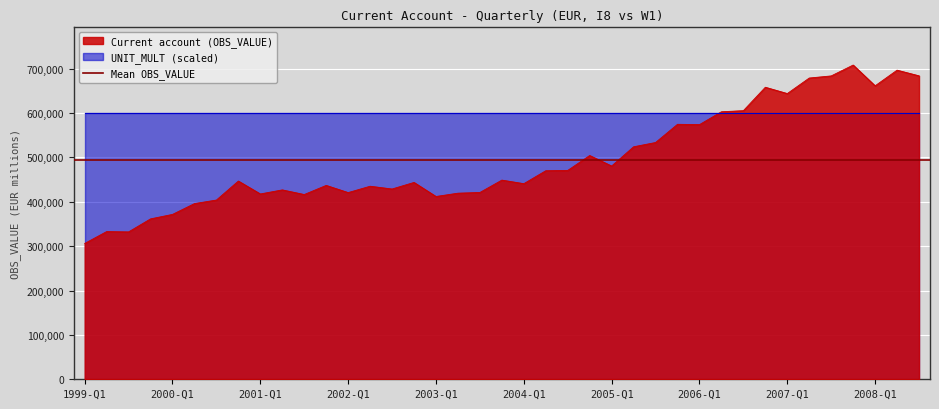

What is the value of the 32nd point from the left?

658252.5